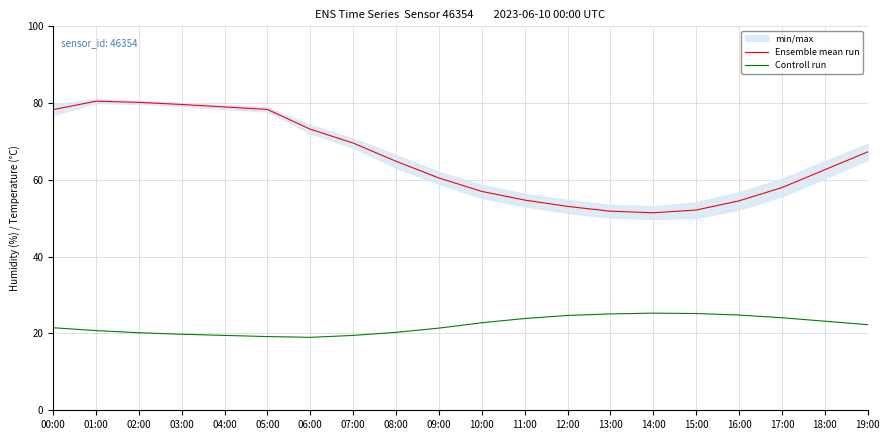

List the series in order of their peak value, lowest first.

Controll run, Ensemble mean run